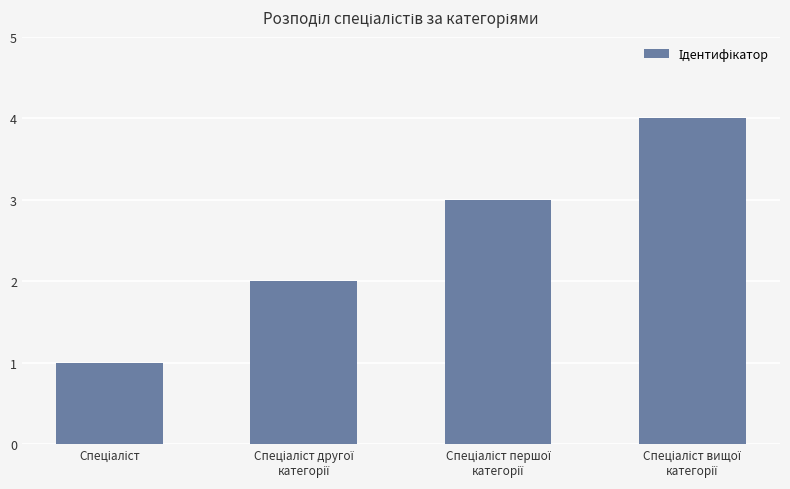

Are the bars grouped side by side (vs. stacked)?

No